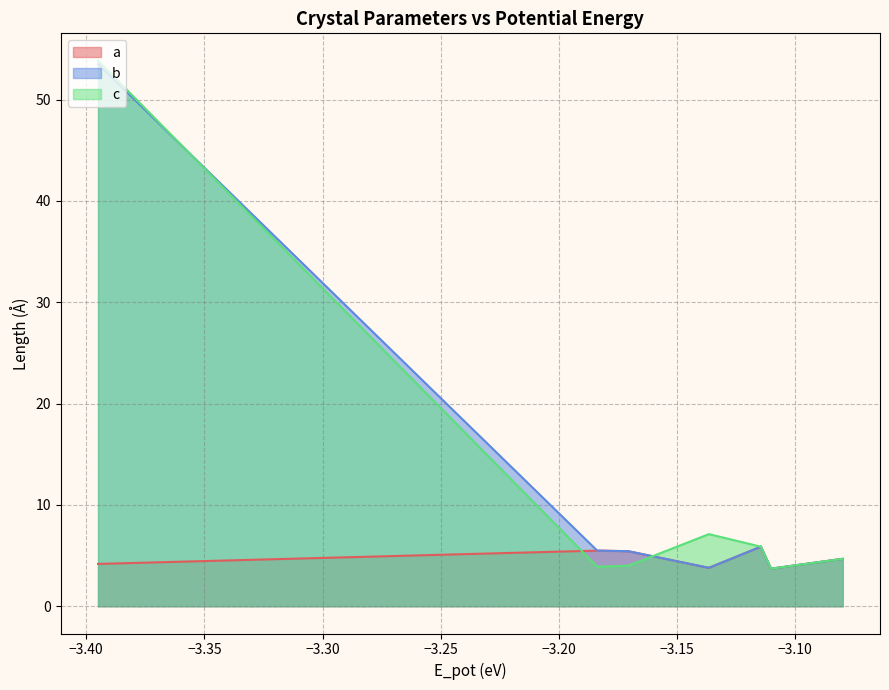

True or false: c and a cross at least once.

True